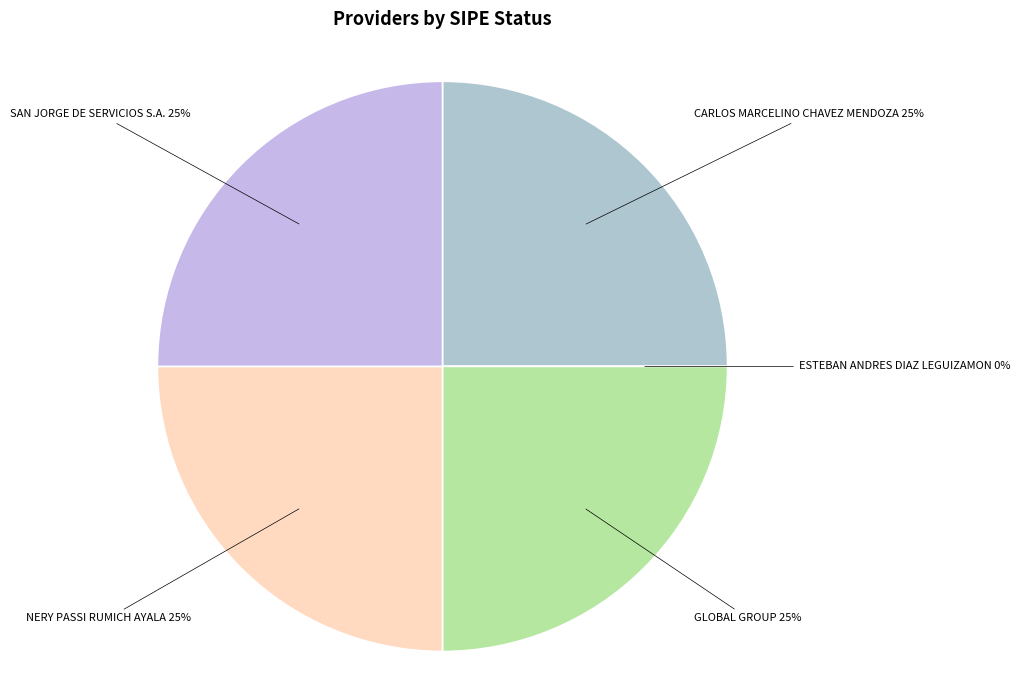

Is GLOBAL GROUP the majority of the pie?

No